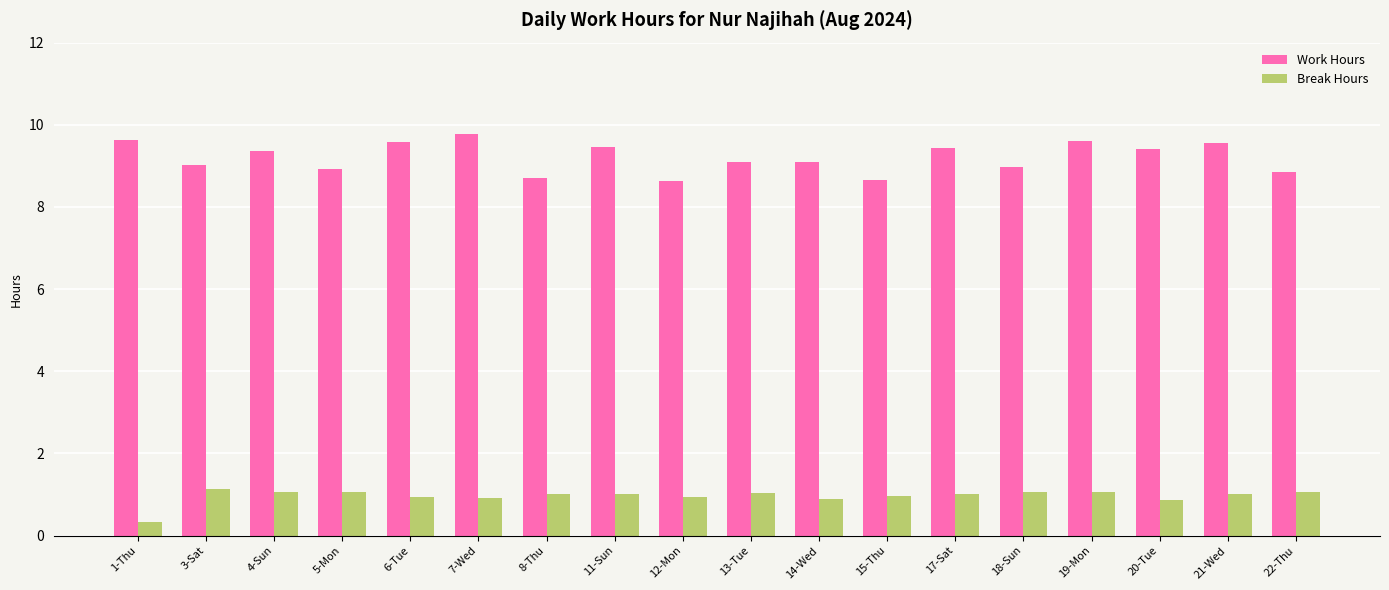

How many bars are there in total?

36